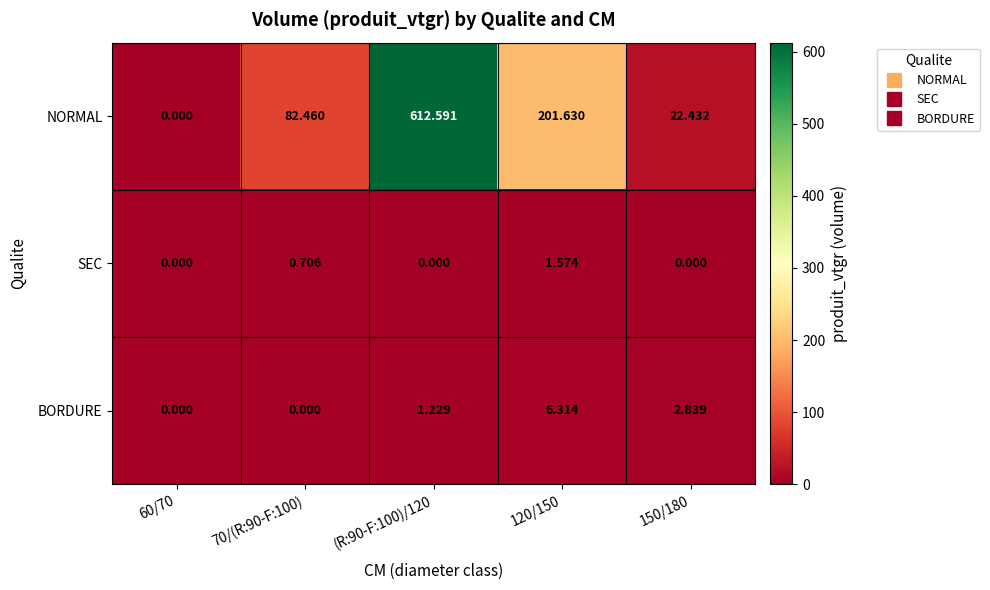

At how many categories does at least one series exceed 477?

1